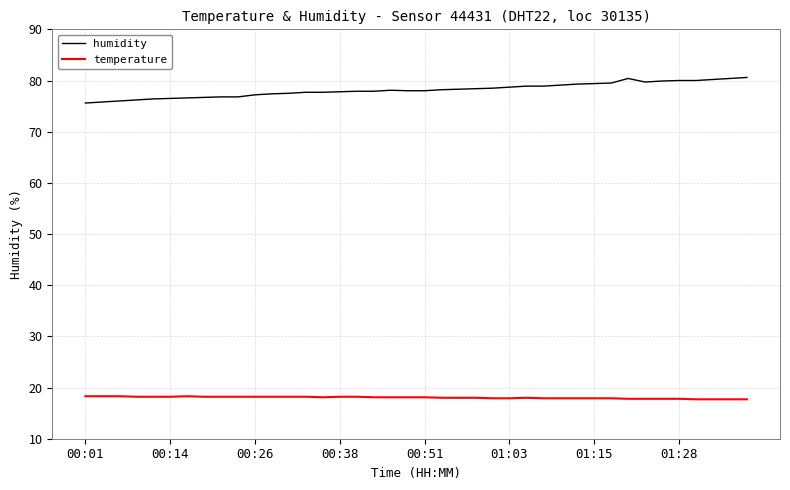

List the series in order of their overall mean, highest first.

humidity, temperature